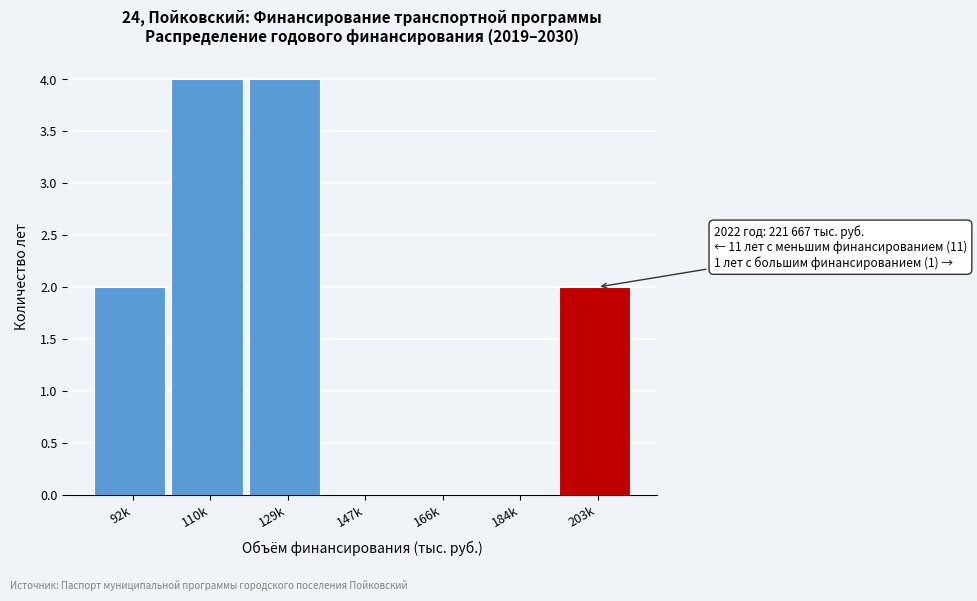

Reading left to right, what are all the values shown in this chart?

92k=2	110k=4	129k=4	147k=0	166k=0	184k=0	203k=2